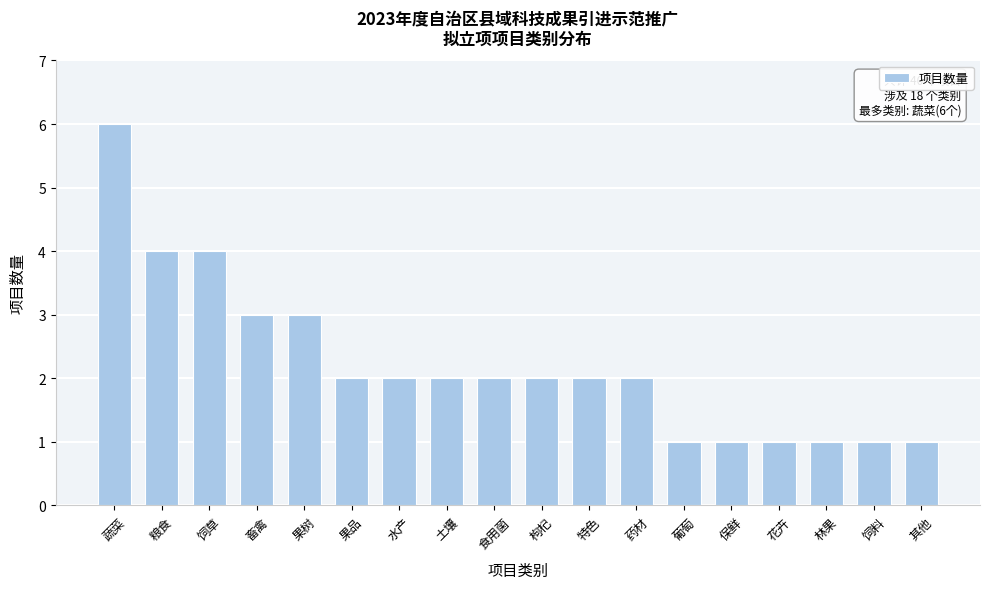

Reading right to left, transcribe all the data shown in this chart.

1	1	1	1	1	1	2	2	2	2	2	2	2	3	3	4	4	6